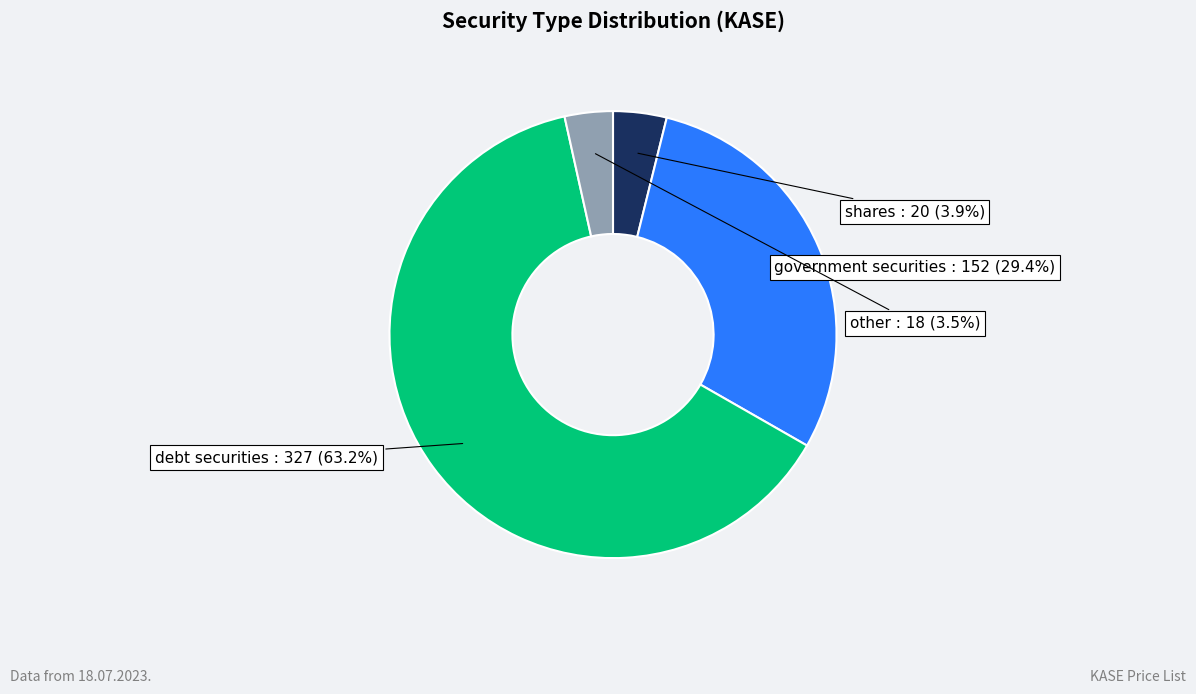

The shares slice represents 4% of the pie. True or false?

True